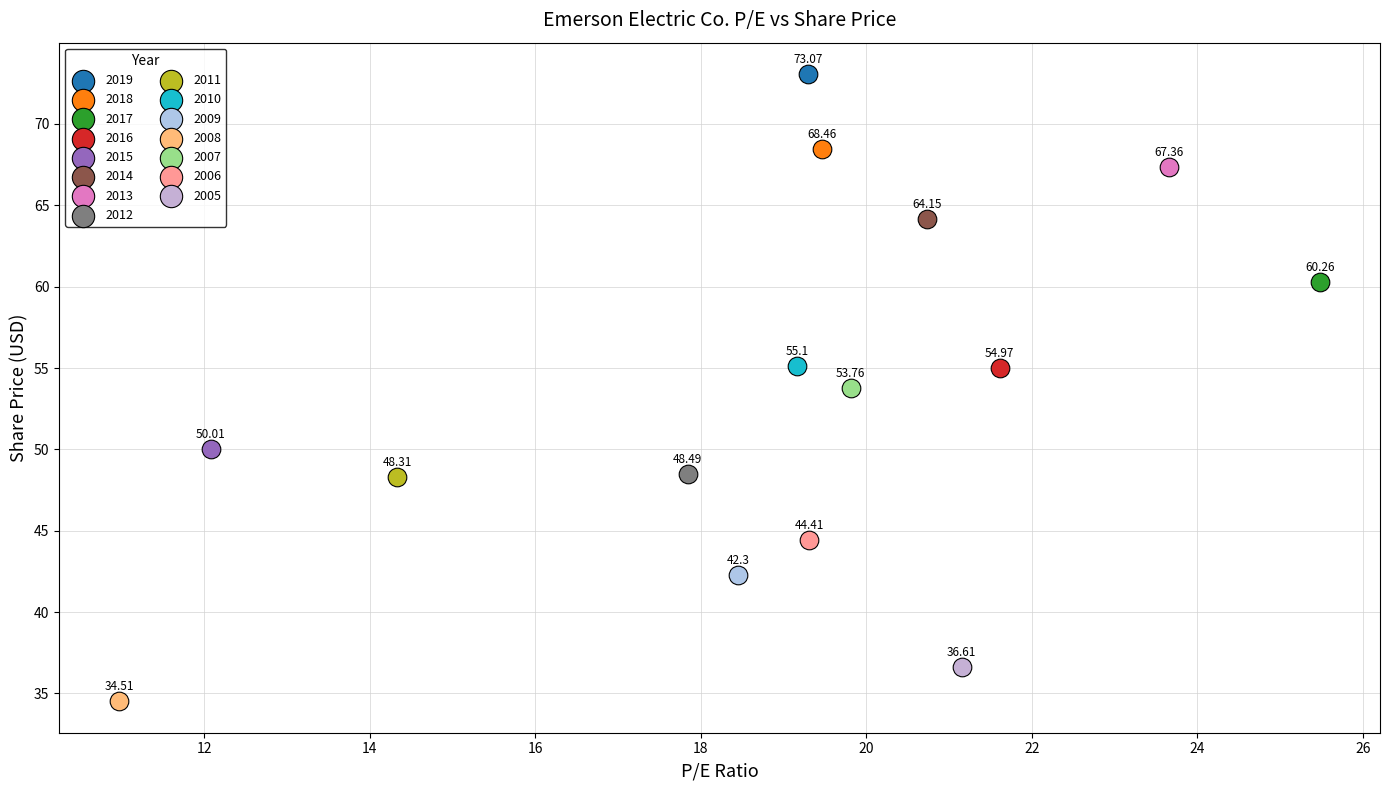

Which series contains the lowest Y value?

2008